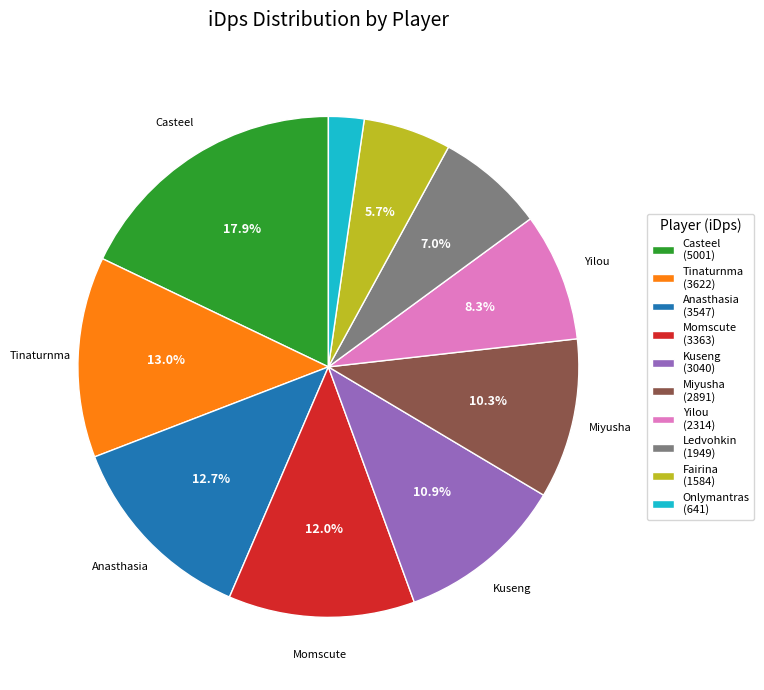

Does any single category account for the majority?

No